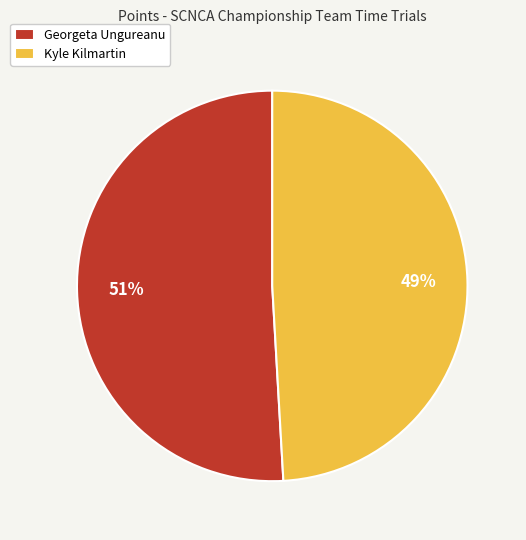

Does Kyle Kilmartin represent more than half of the total?

No